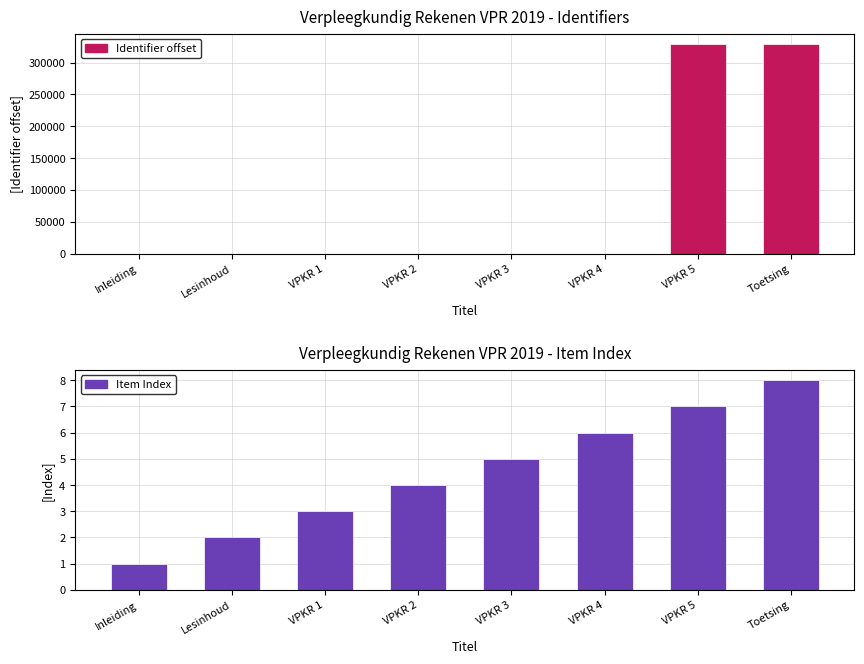

How many groups of bars are there?

8